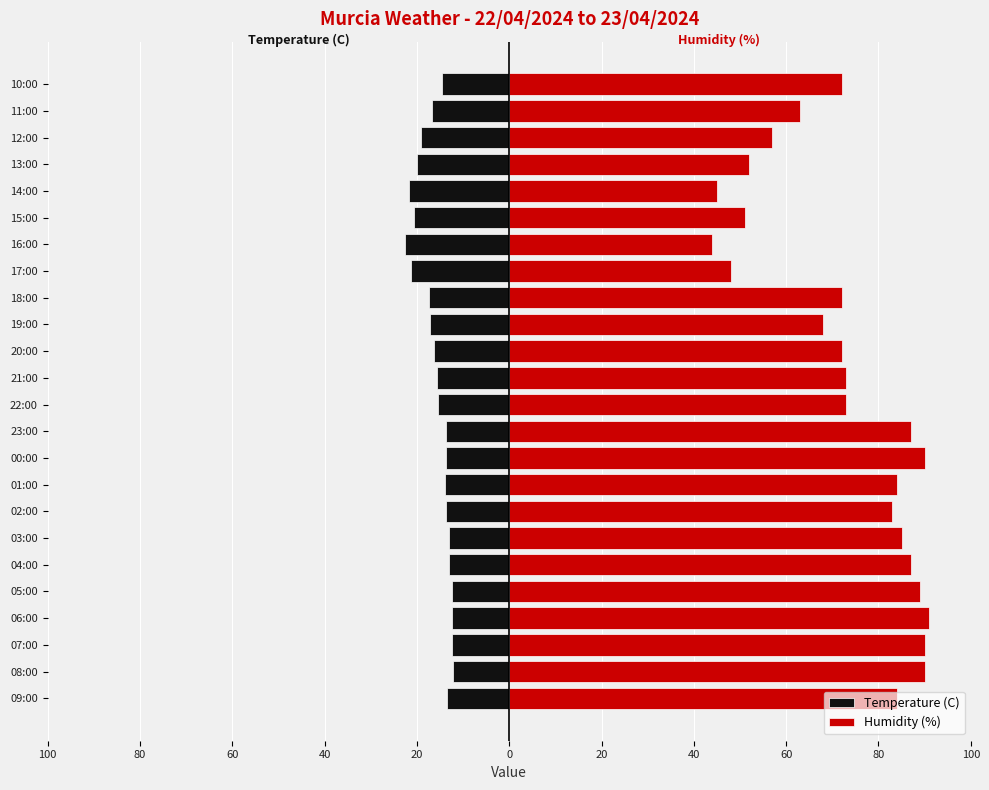

Rank the series by their maximum value, from lowest to highest.

Temperature (C), Humidity (%)